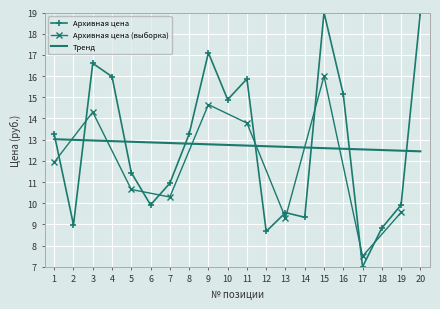

Is it true that the value at 9 is 8.8?

False